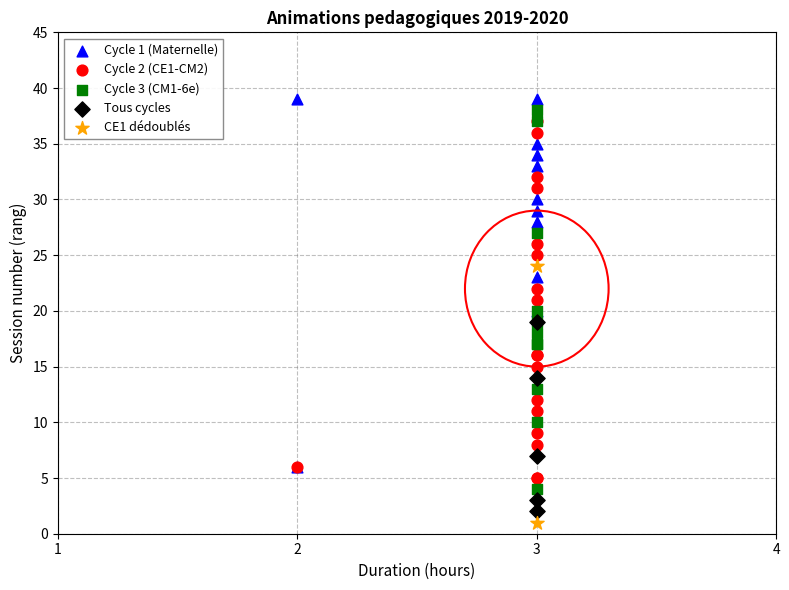

Which series reaches the minimum Y coordinate?

CE1 dédoublés